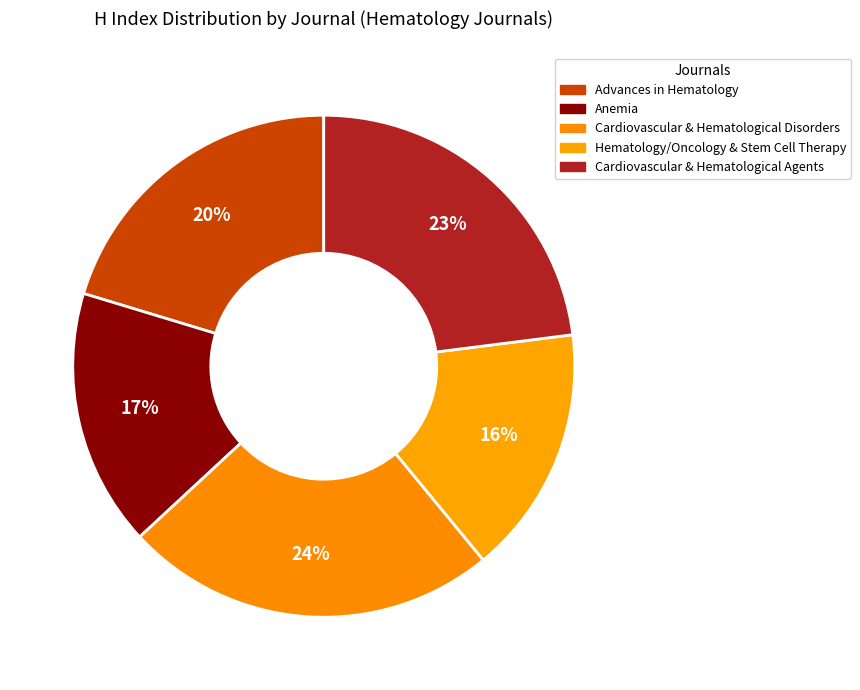

Does any single category account for the majority?

No